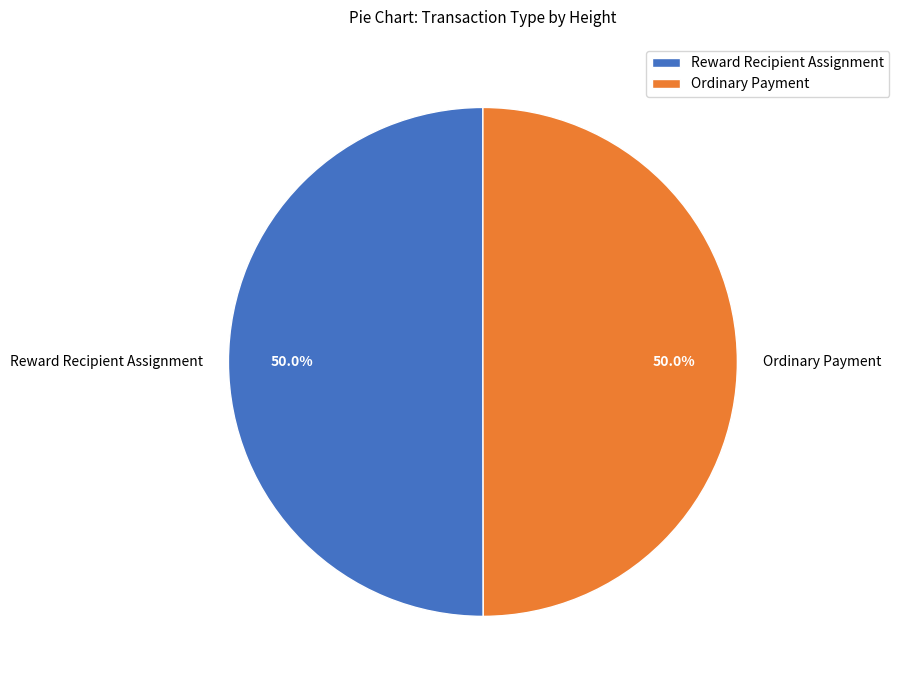

Approximately how many times larger is the value at Reward Recipient Assignment compared to Ordinary Payment?

1.0